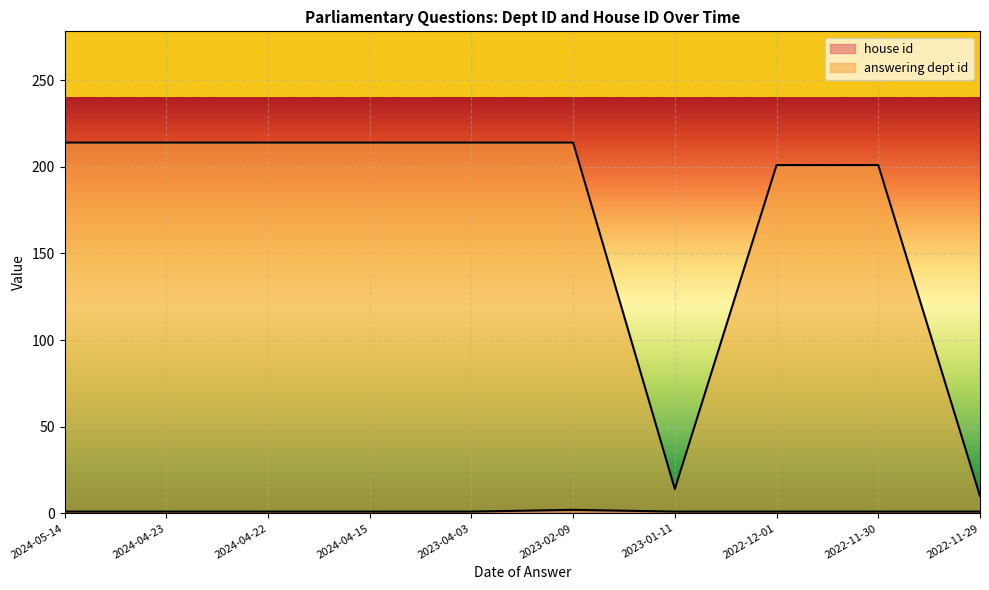

How many data points does each series have?

10